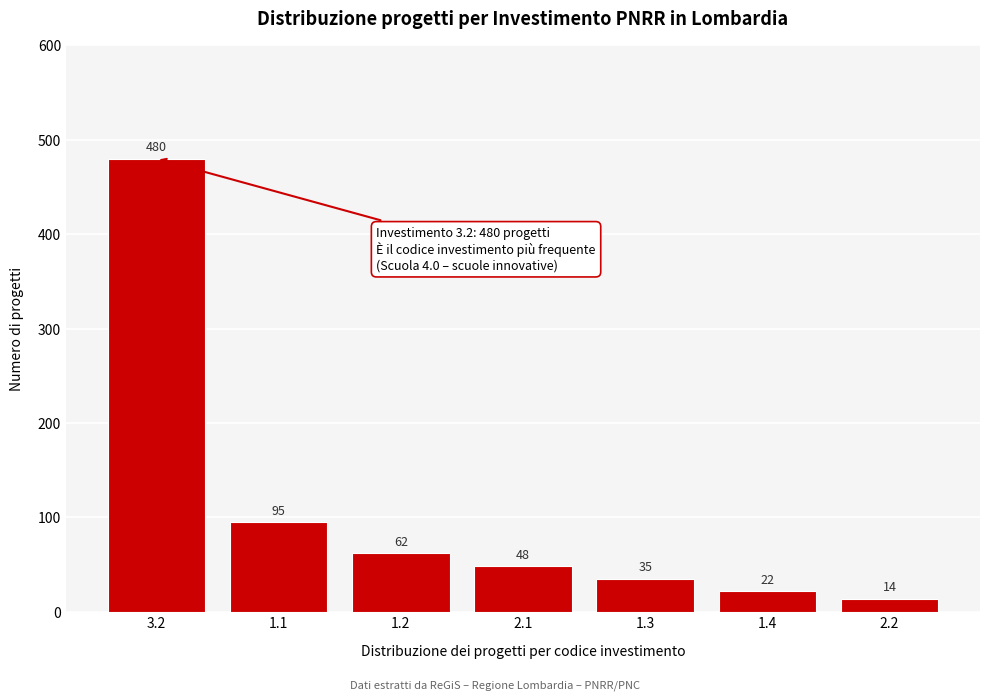

Reading left to right, extract all data points from this chart.

480	95	62	48	35	22	14